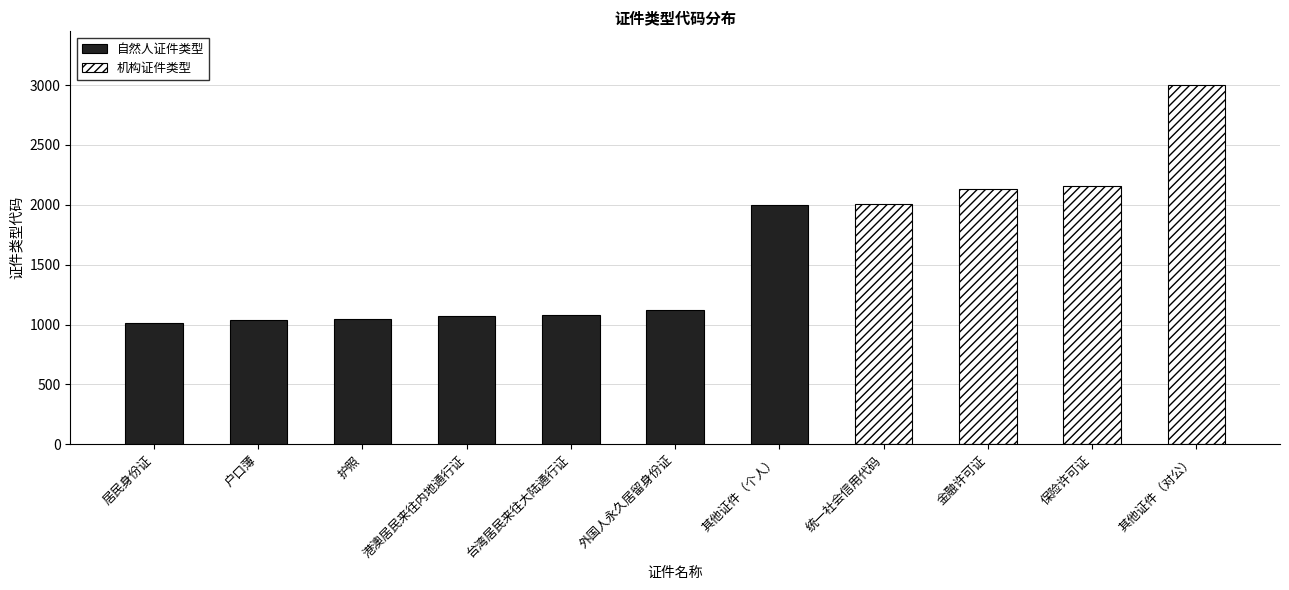

Which has a higher value, 保险许可证 or 港澳居民来往内地通行证?

保险许可证